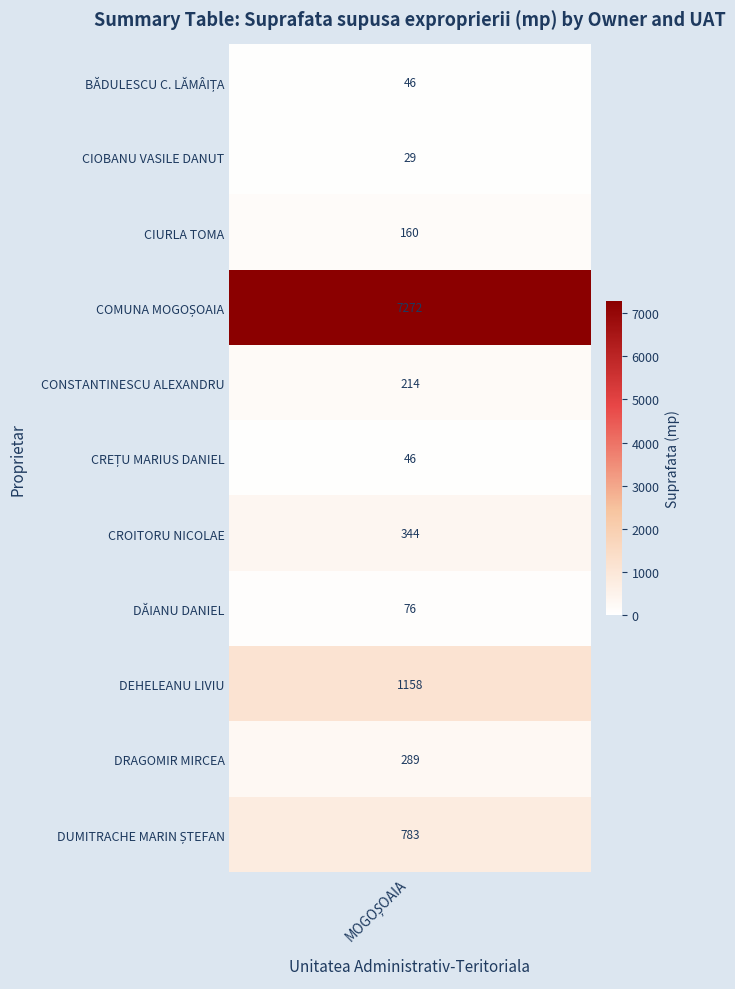

Which has a higher value, COMUNA MOGOȘOAIA or DĂIANU DANIEL?

COMUNA MOGOȘOAIA